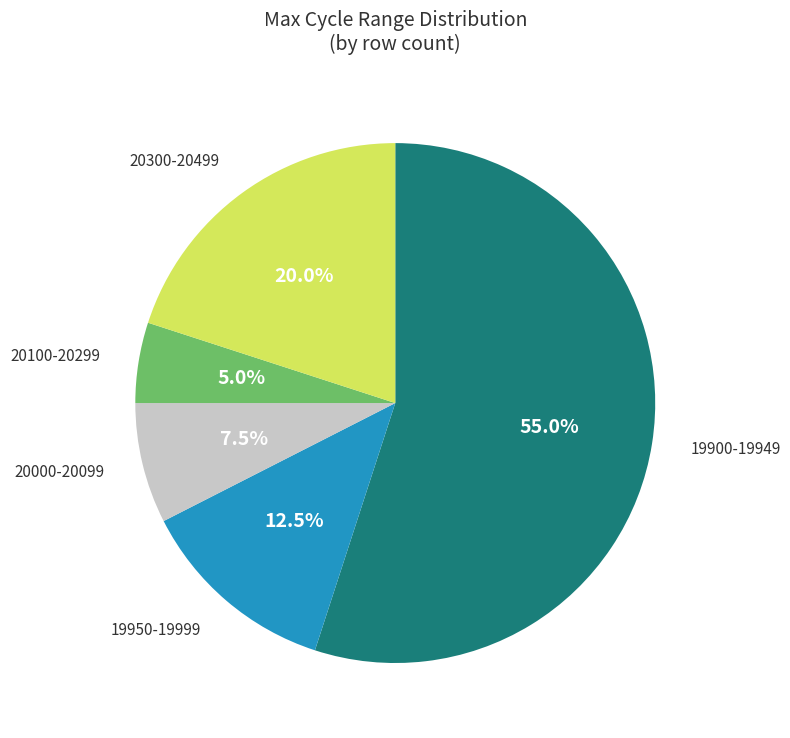

Is 19950-19999 the majority of the pie?

No